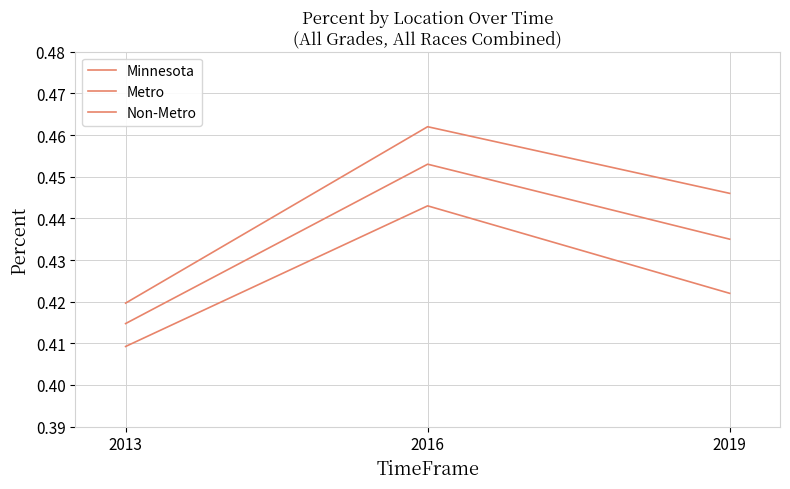

Reading left to right, list all the values displayed in this chart.

Minnesota: 0.4	0.5	0.4
Metro: 0.4	0.5	0.4
Non-Metro: 0.4	0.4	0.4